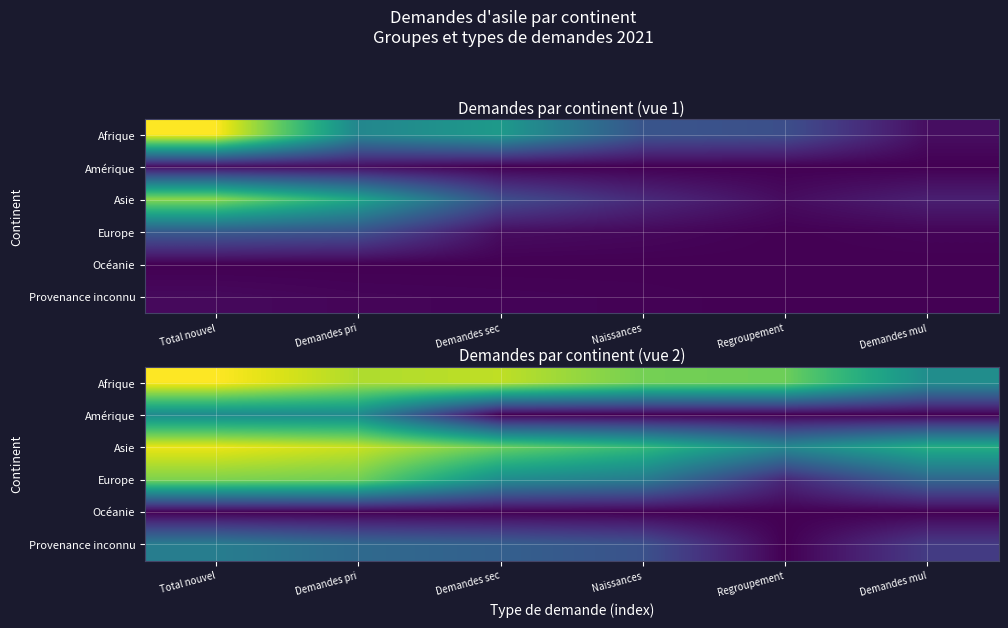

True or false: Provenance inconnu has a value of 1.0 at Naissances.

False